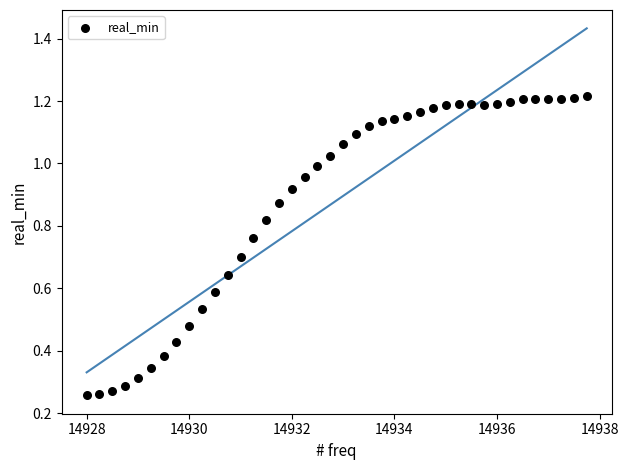

What is the range of X values (max minus min)?

9.8